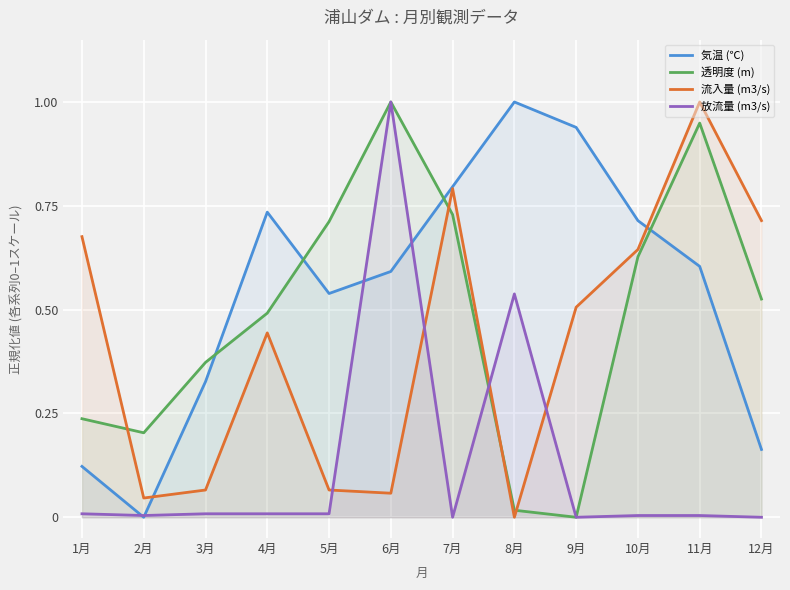

In 流入量 (m3/s), how many points are lower than both neighbors (excluding endpoints)?

3